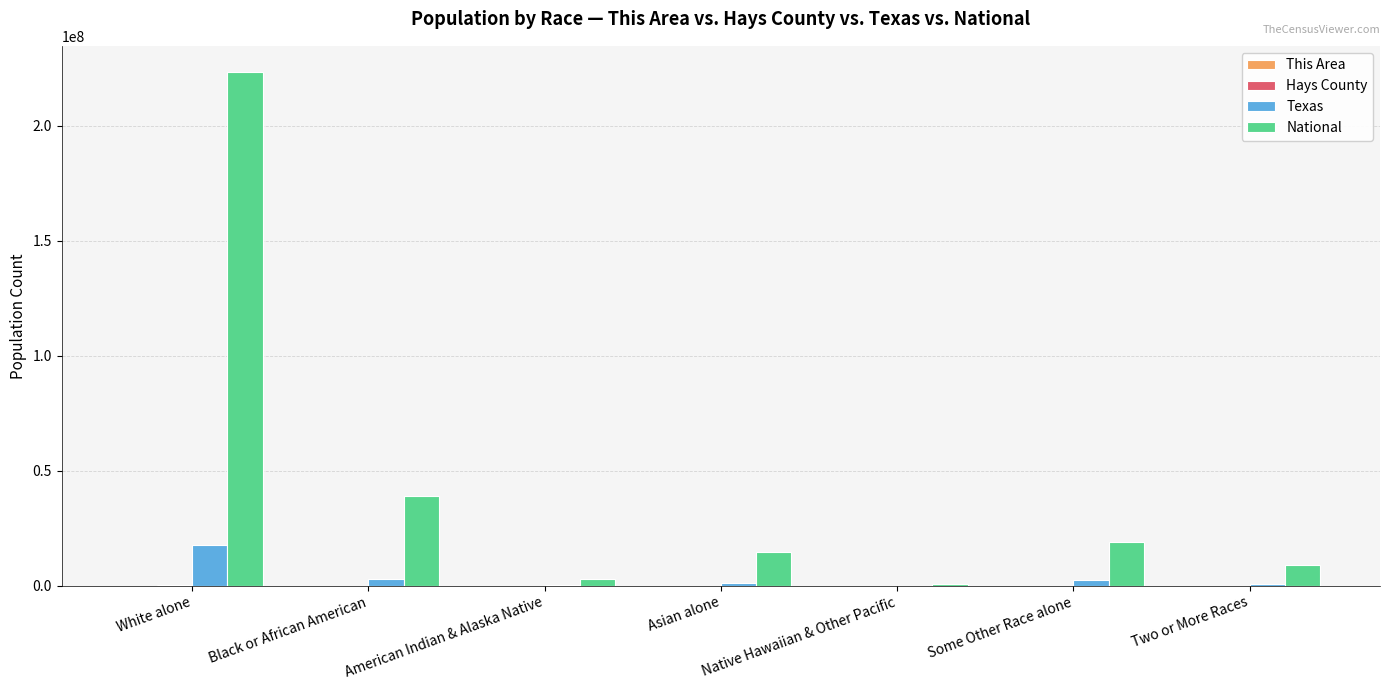

What is the greatest value displayed?

223553265